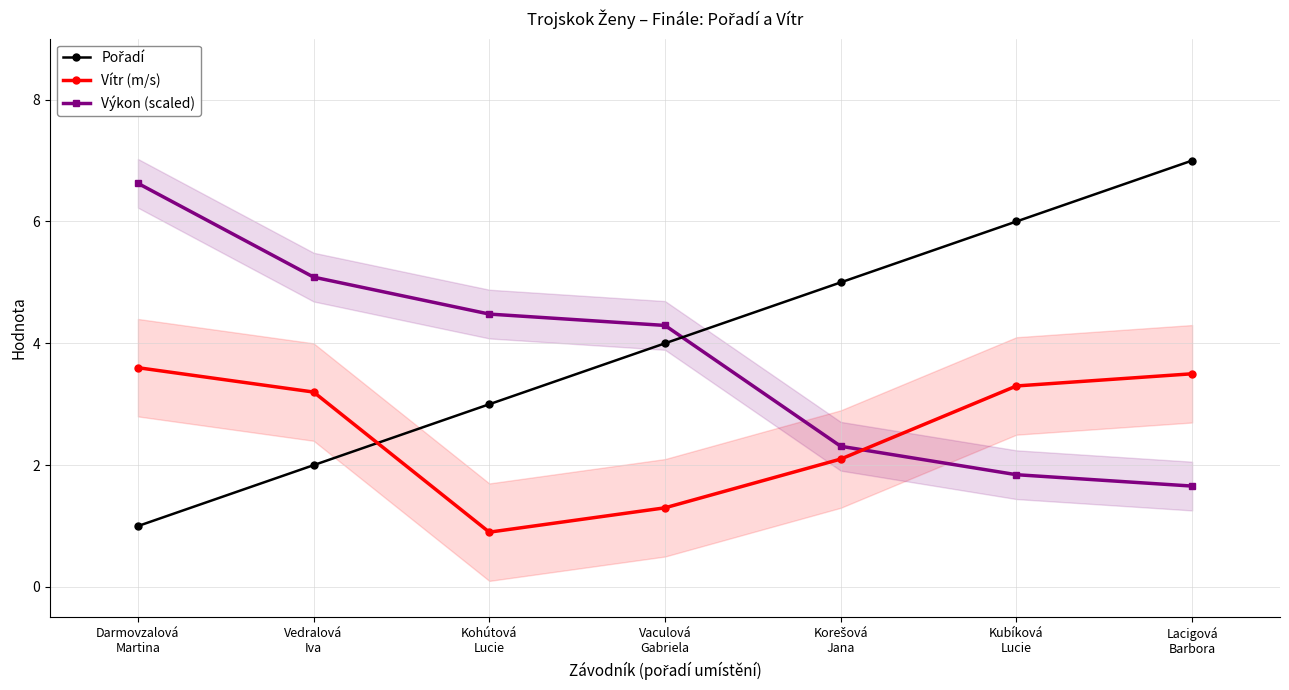

Where is Pořadí nearest to the value 4?

Vaculová
Gabriela